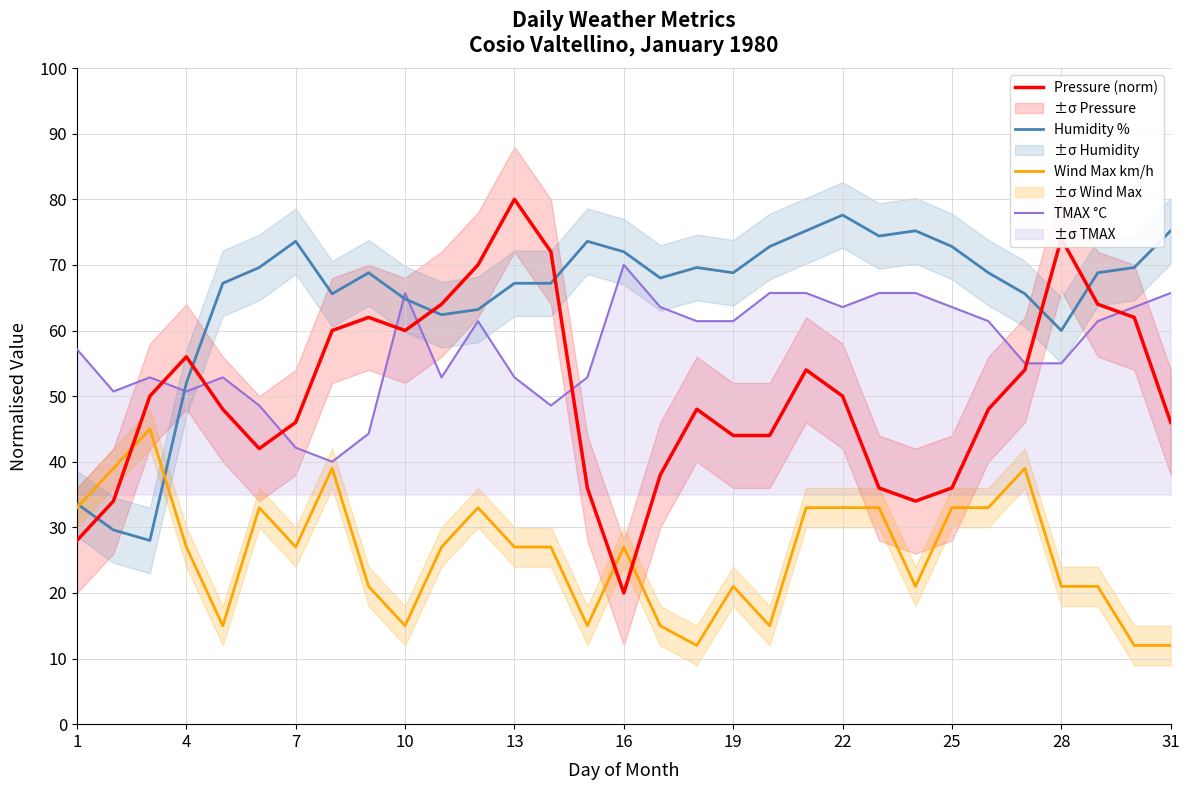

Is it true that TMAX °C equals 42.1 at 7?

True